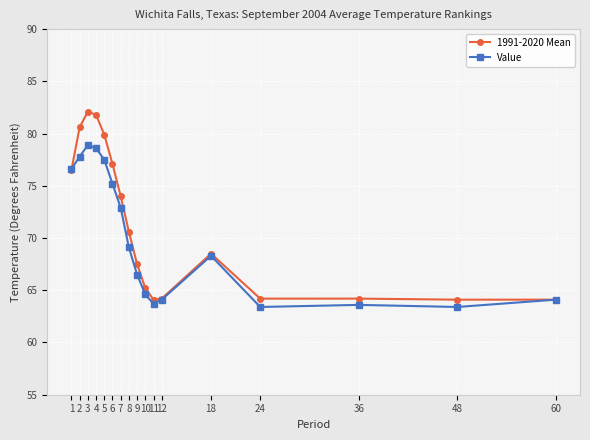

Between 4 and 8, which series saw the biggest shift?

1991-2020 Mean